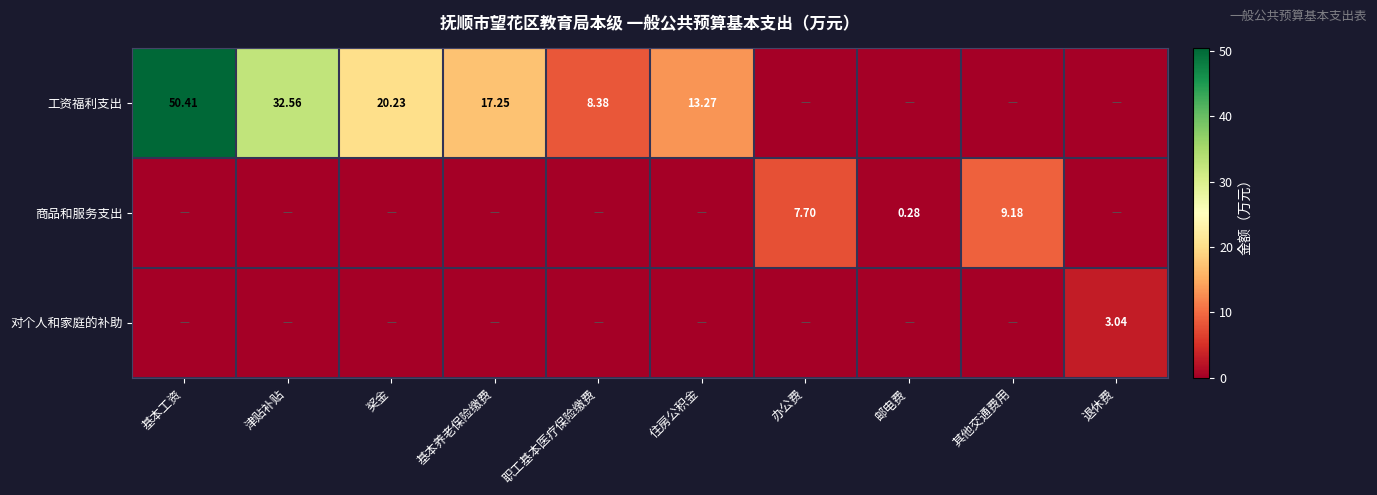

Is the value of 工资福利支出 at 住房公积金 greater than the value of 商品和服务支出 at 办公费?

Yes